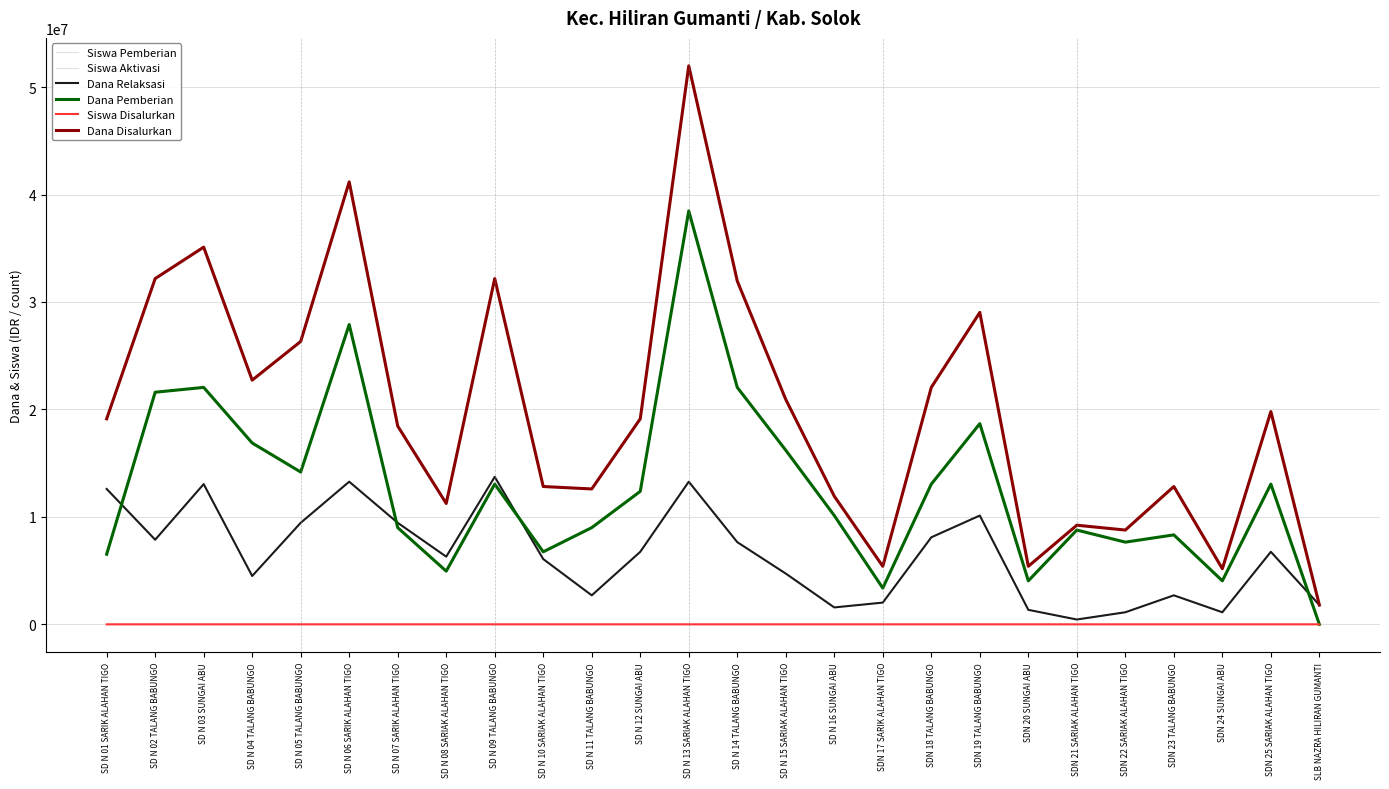

At which category does Dana Pemberian reach its first local valley?

SD N 05 TALANG BABUNGO